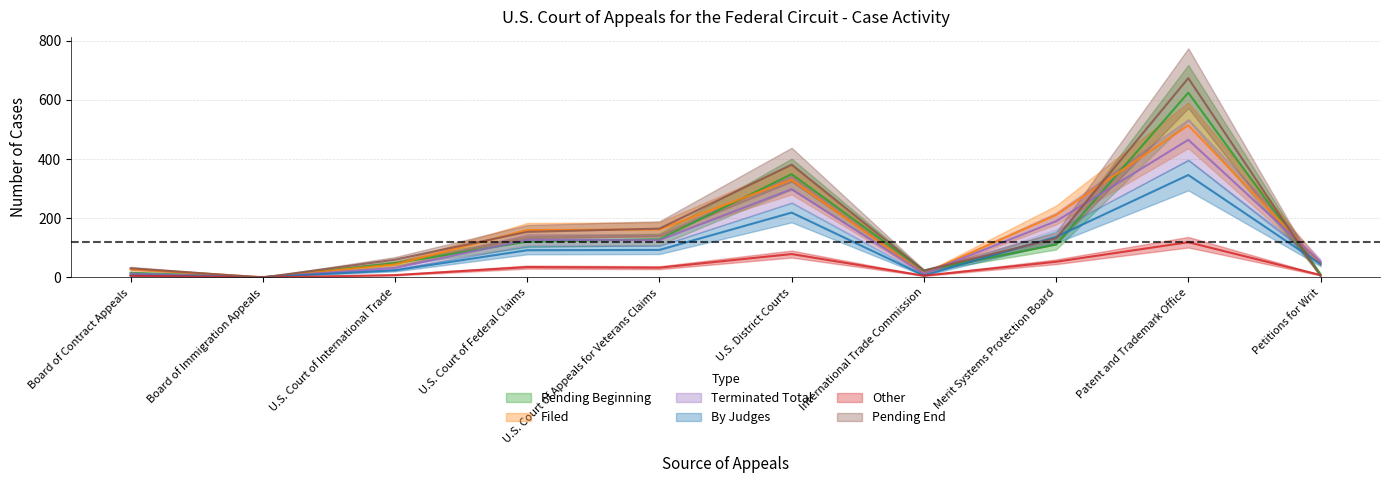

True or false: Terminated Total and Other intersect in this chart.

False